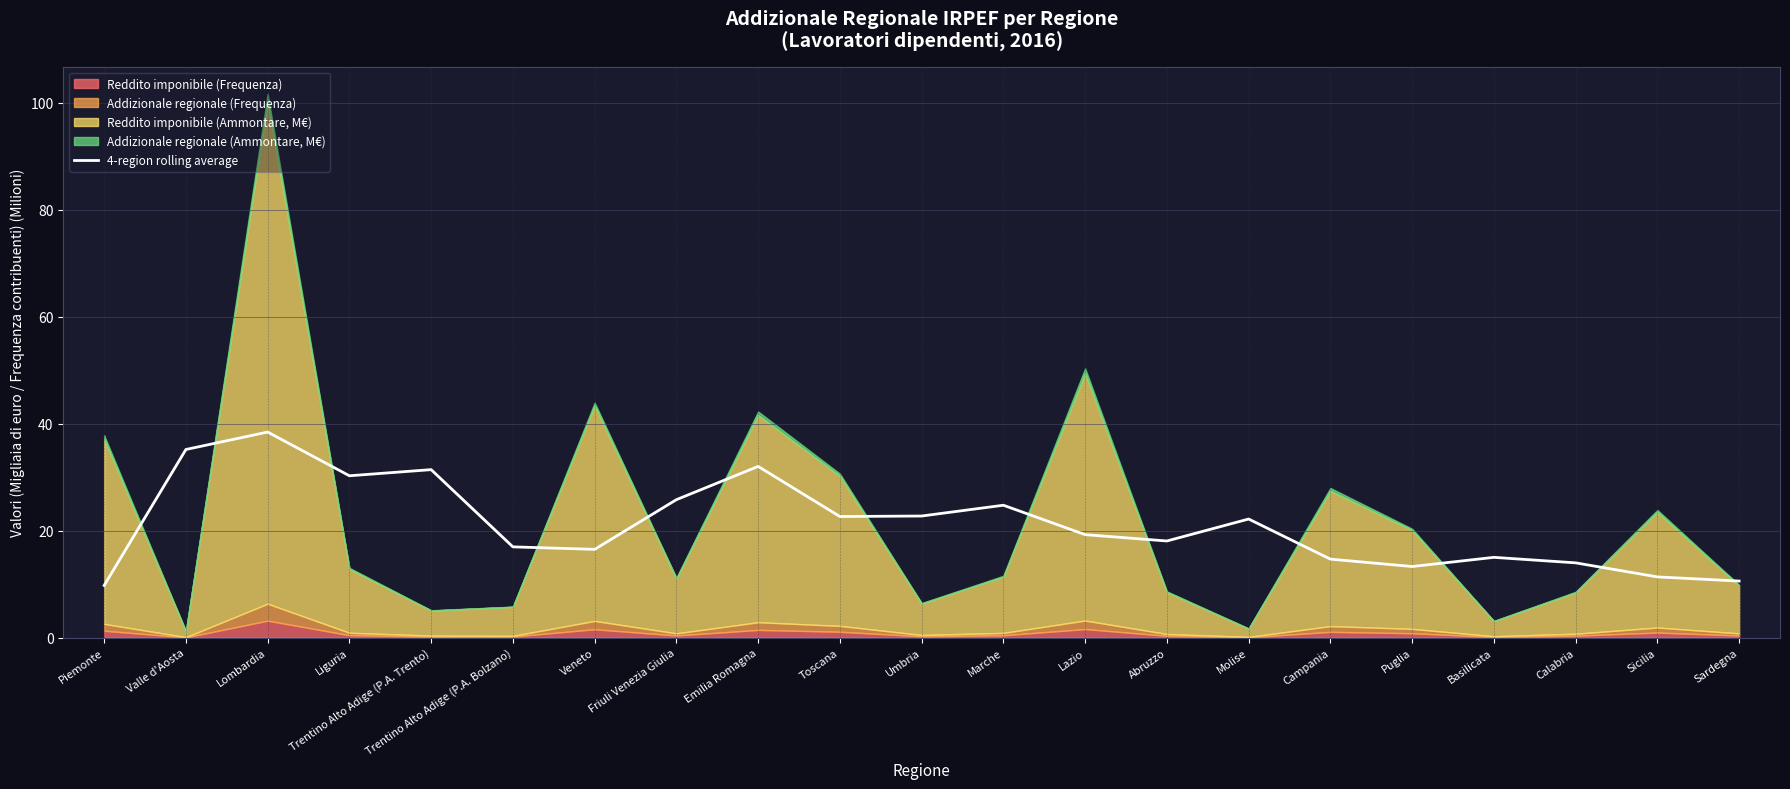

Which has a higher value, Basilicata or Abruzzo?

Abruzzo